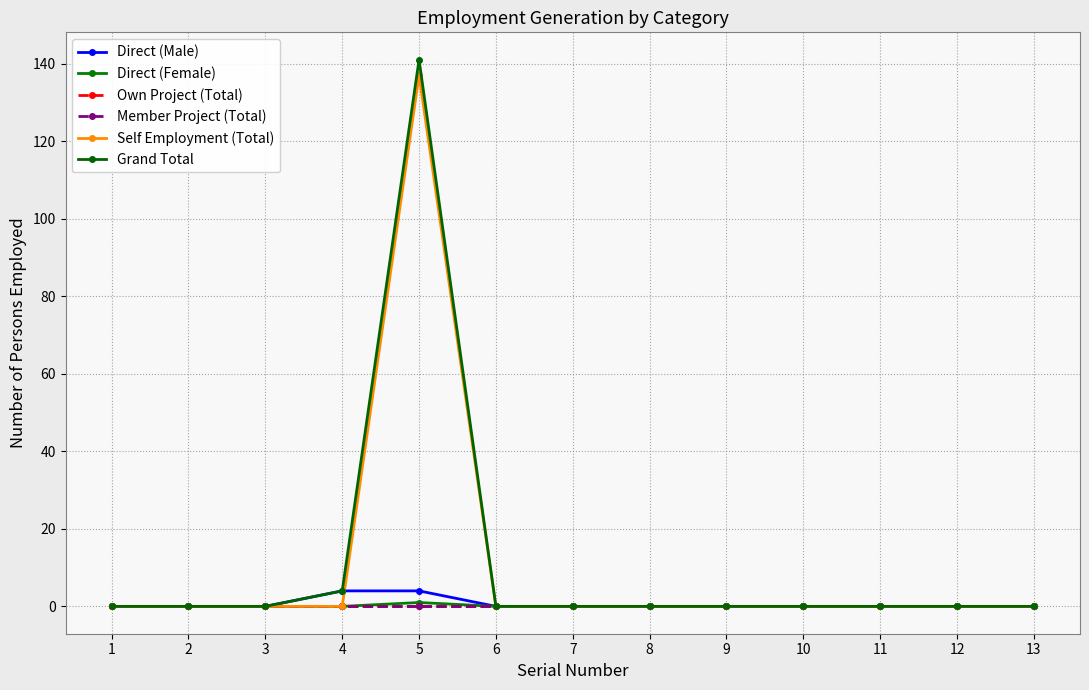

At which label does Own Project (Total) reach its minimum?

1